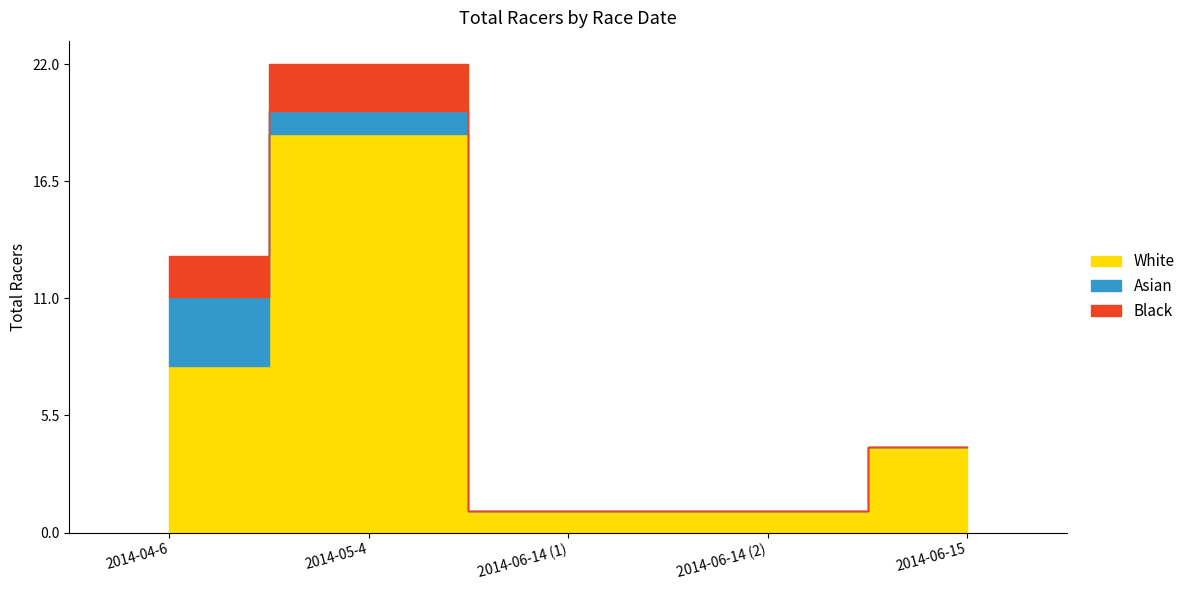

How many categories are shown in the chart?

5